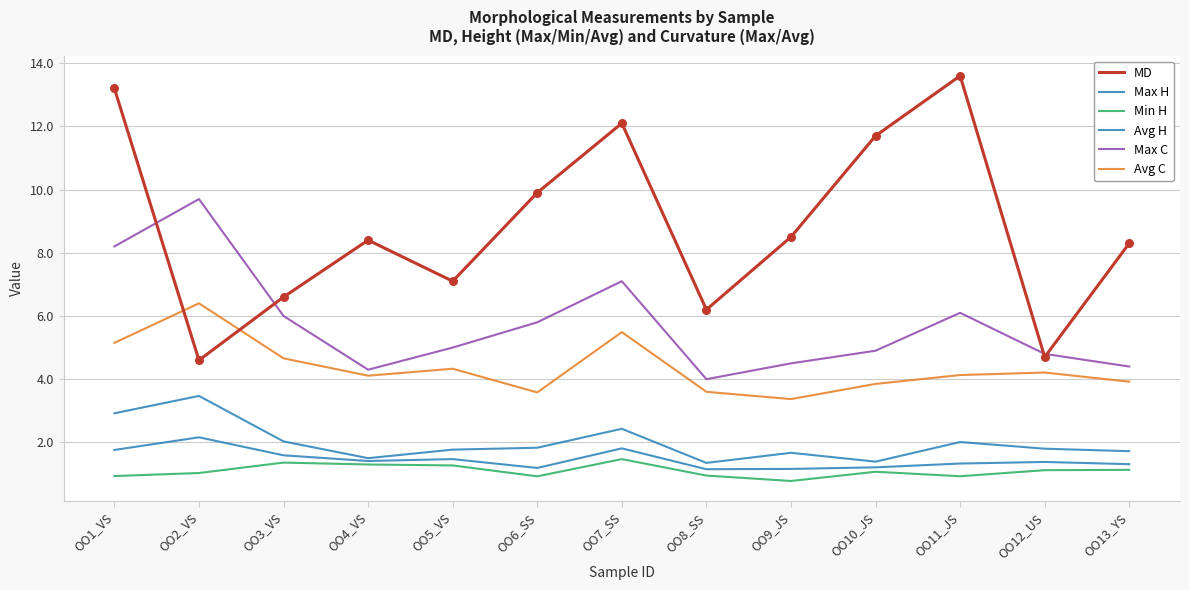

Which series has the largest total across all categories?

MD